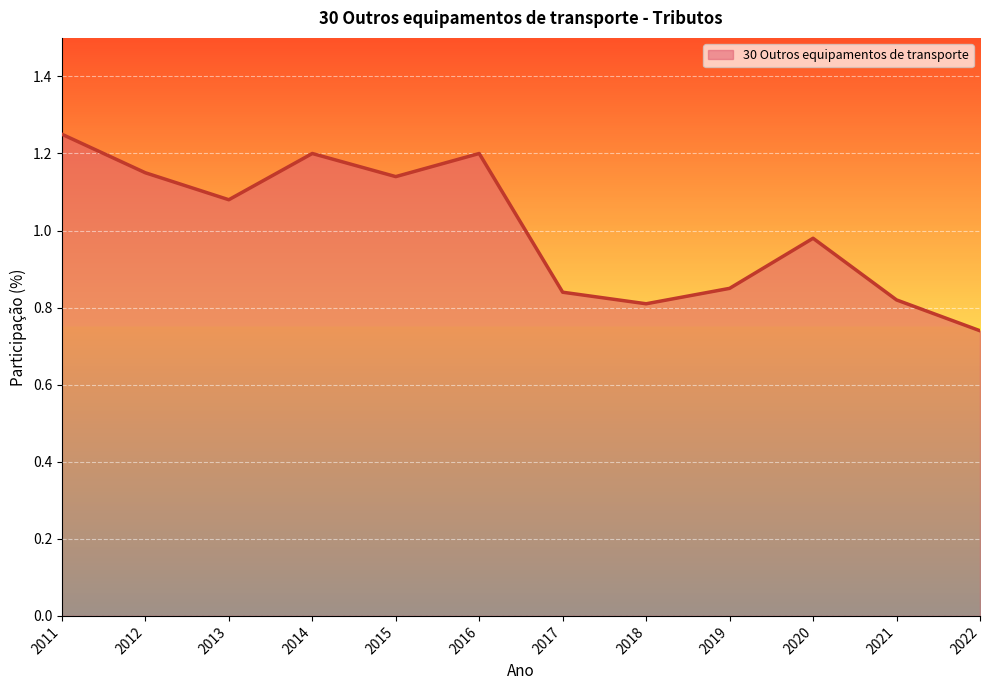

What is the difference between the maximum and minimum values?

0.5